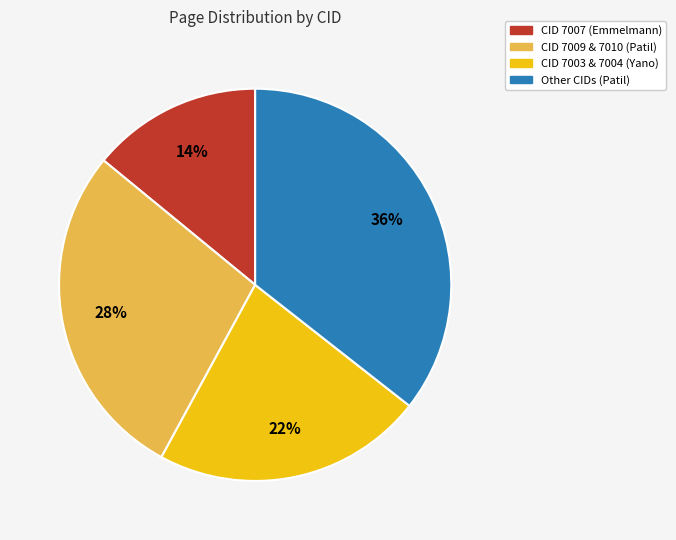

Is there a majority slice in this chart?

No